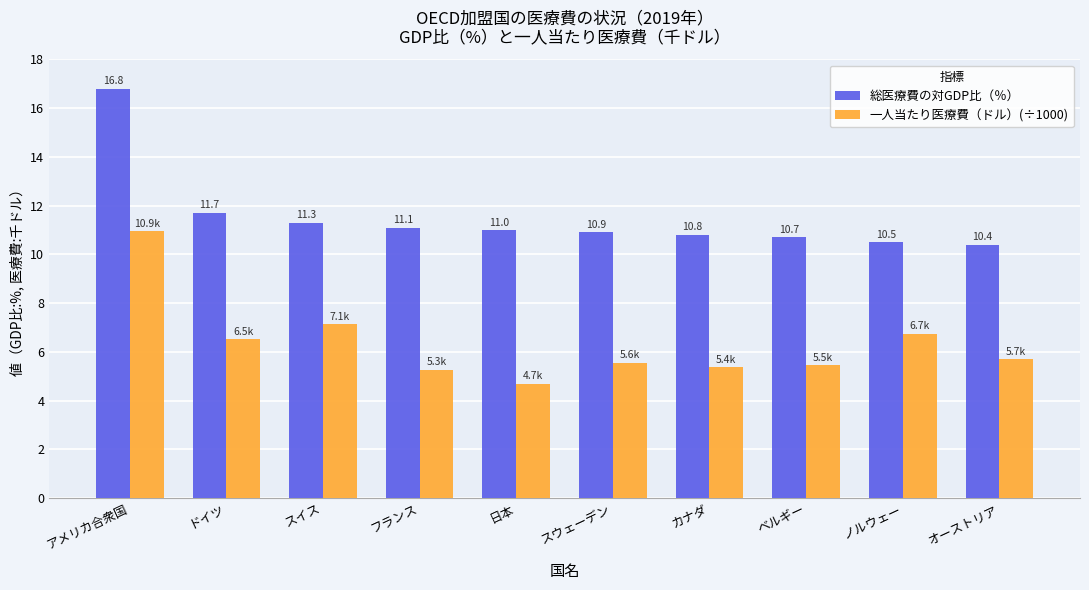

How many values in the 総医療費の対GDP比（％） series are below 11?

5